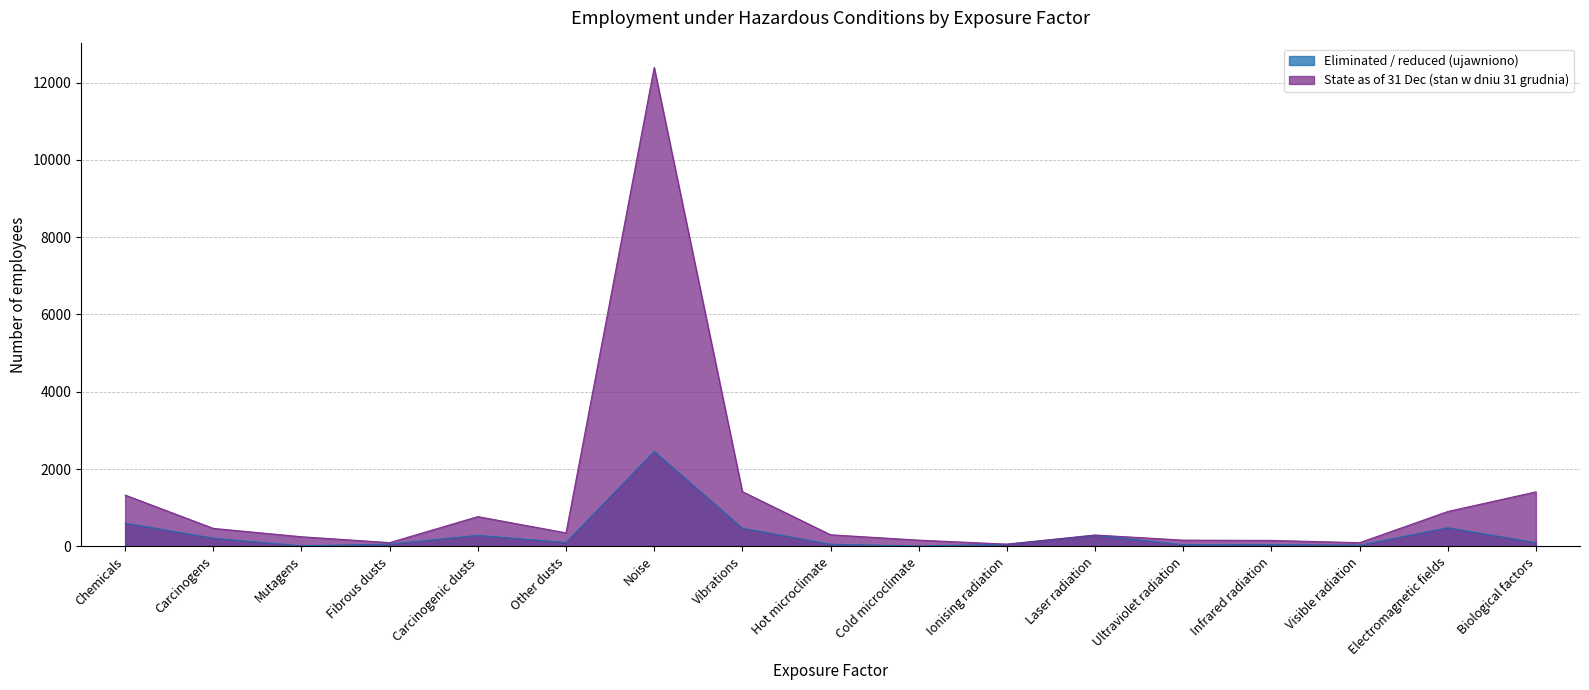

What is the sum of all State as of 31 Dec (stan w dniu 31 grudnia) values?

20632